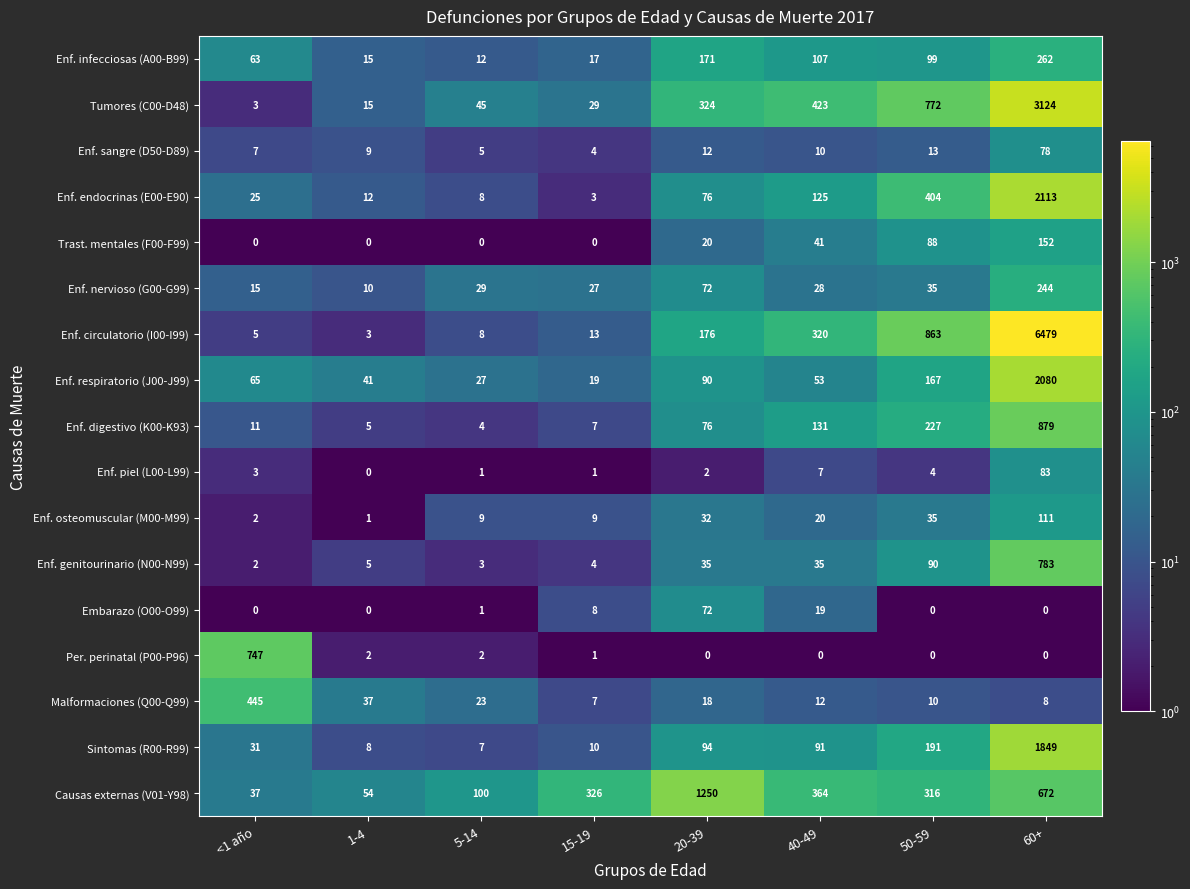

What is the greatest value displayed?

6479